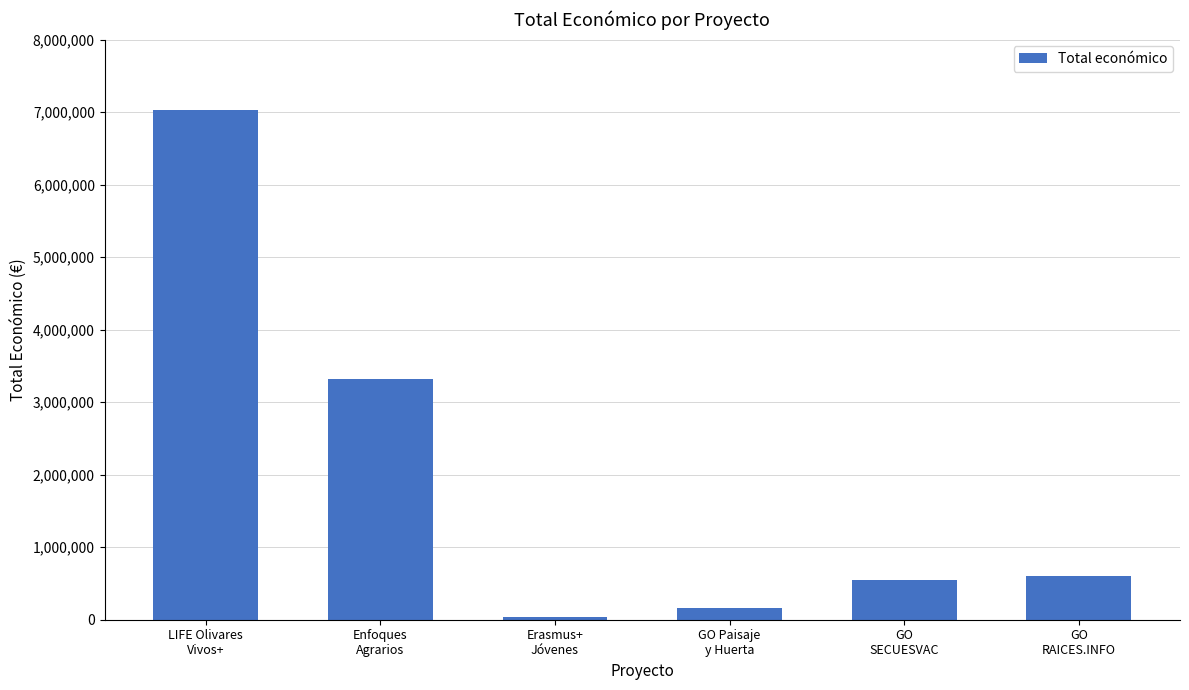

Reading left to right, transcribe all the data shown in this chart.

LIFE Olivares
Vivos+=7031291	Enfoques
Agrarios=3315951	Erasmus+
Jóvenes=32242	GO Paisaje
y Huerta=165000	GO
SECUESVAC=548889	GO
RAICES.INFO=599605